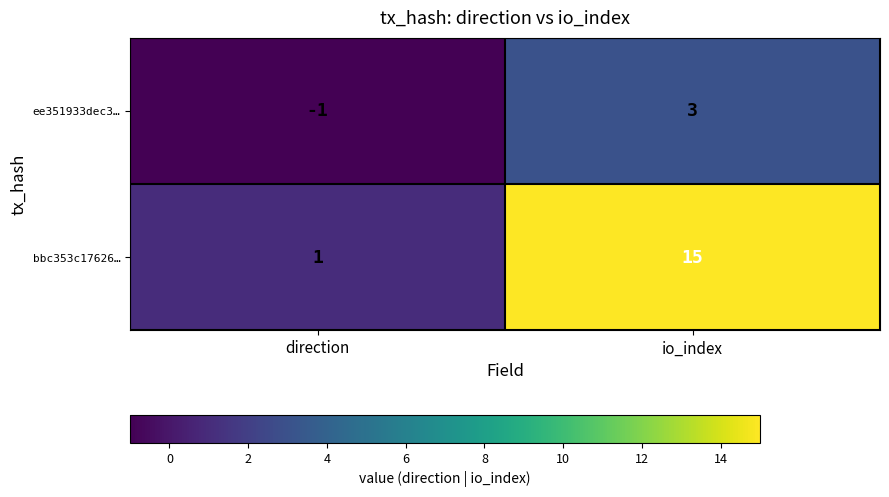

Which label corresponds to the smallest value in the chart?

direction